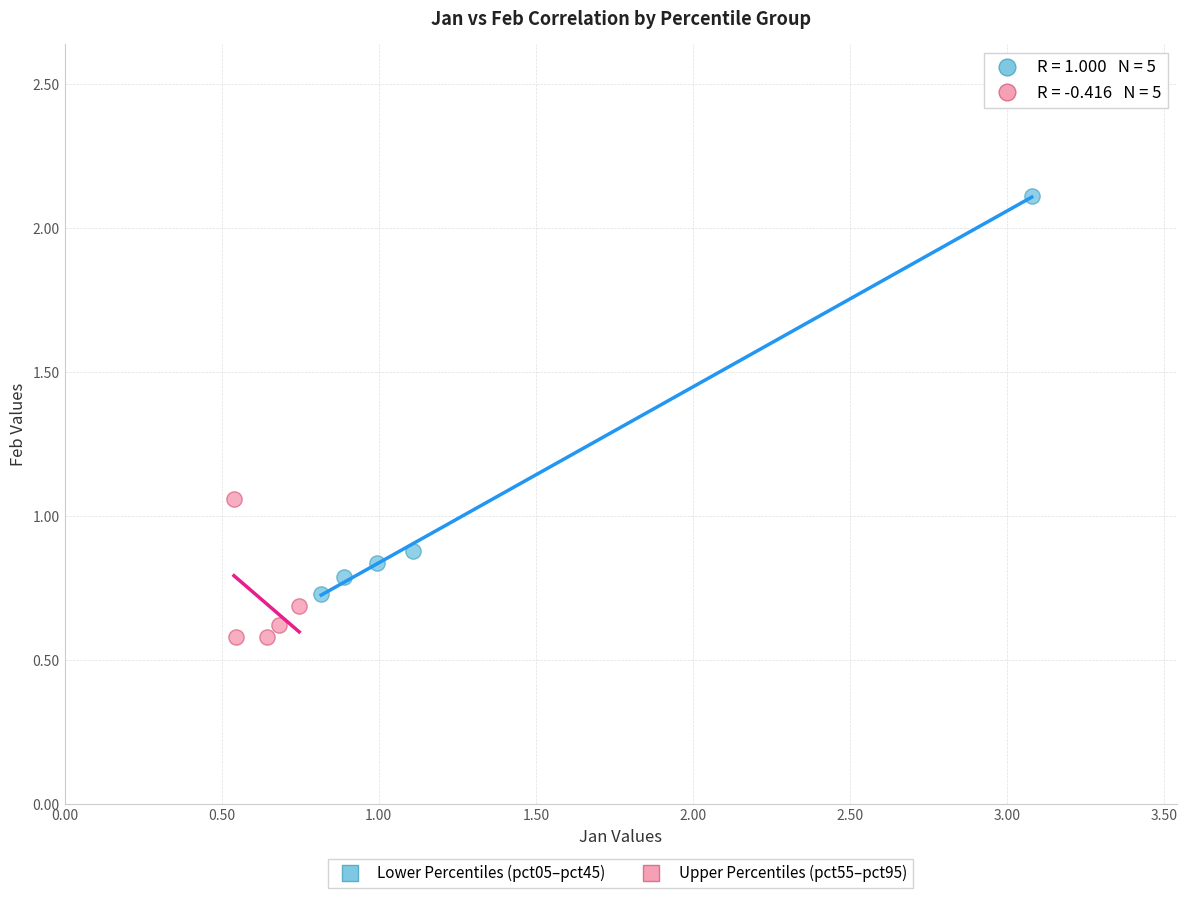

What are all the series names shown in the legend?

Lower Percentiles (pct05–pct45), Upper Percentiles (pct55–pct95)